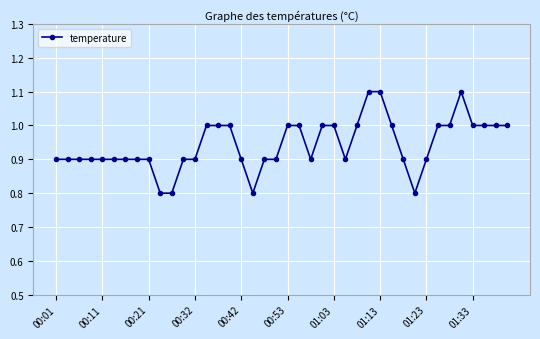

What is the sum of all values?

37.7